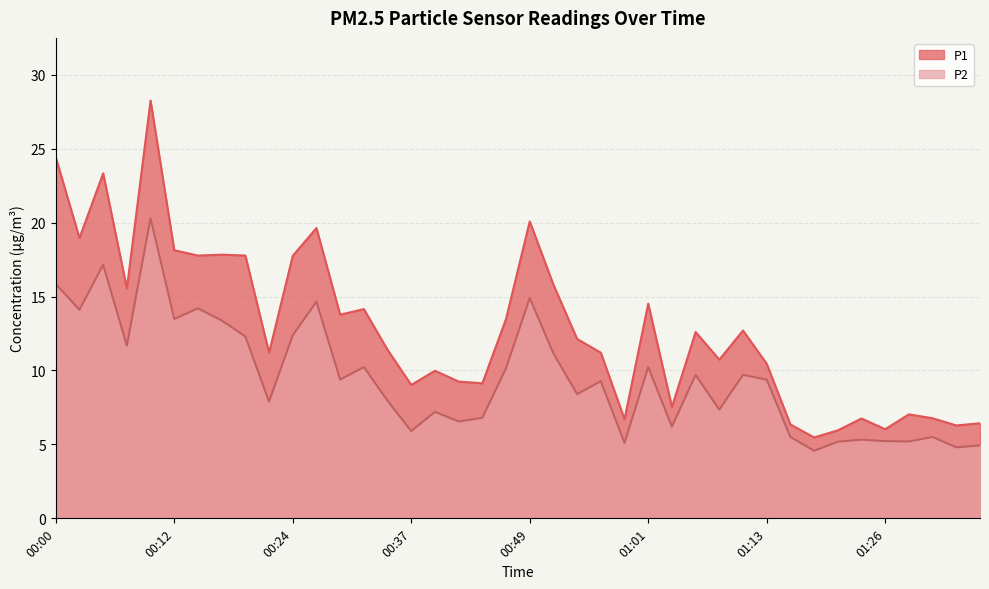

How many lines are shown in the chart?

2